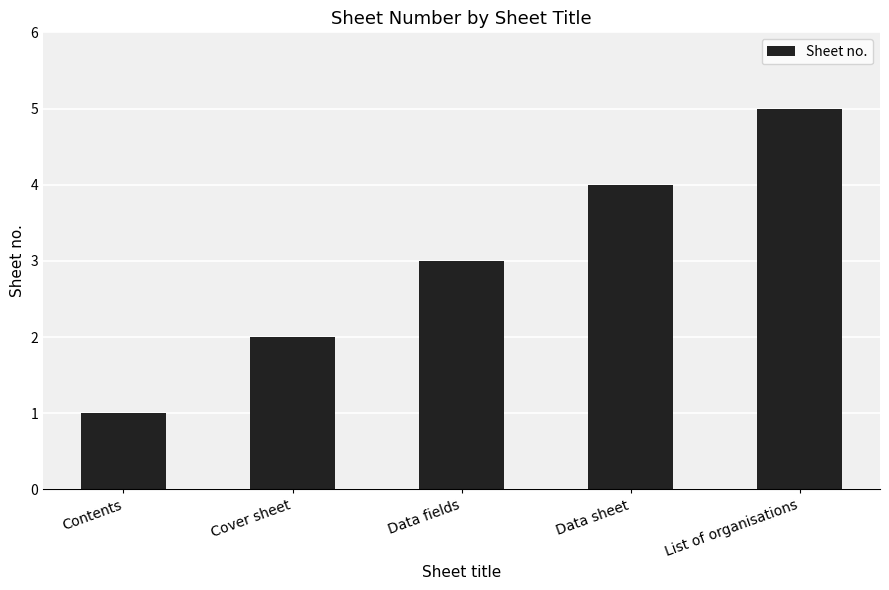

What is the label of the 4th bar from the left?

Data sheet